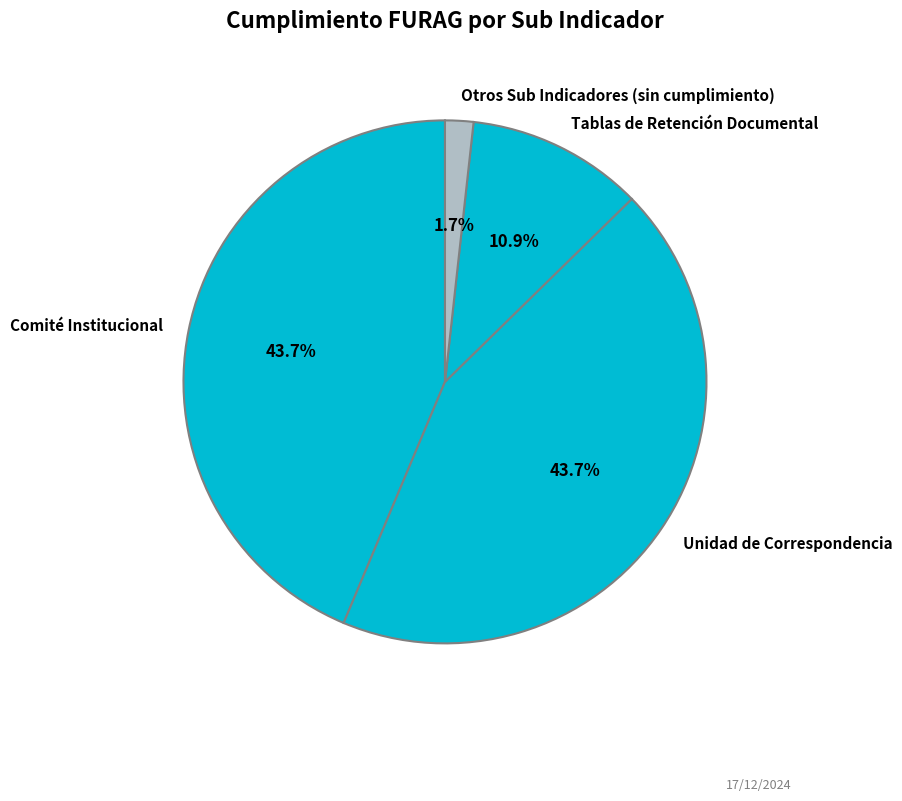

What is the smallest slice in the pie chart?

Otros Sub Indicadores (sin cumplimiento)